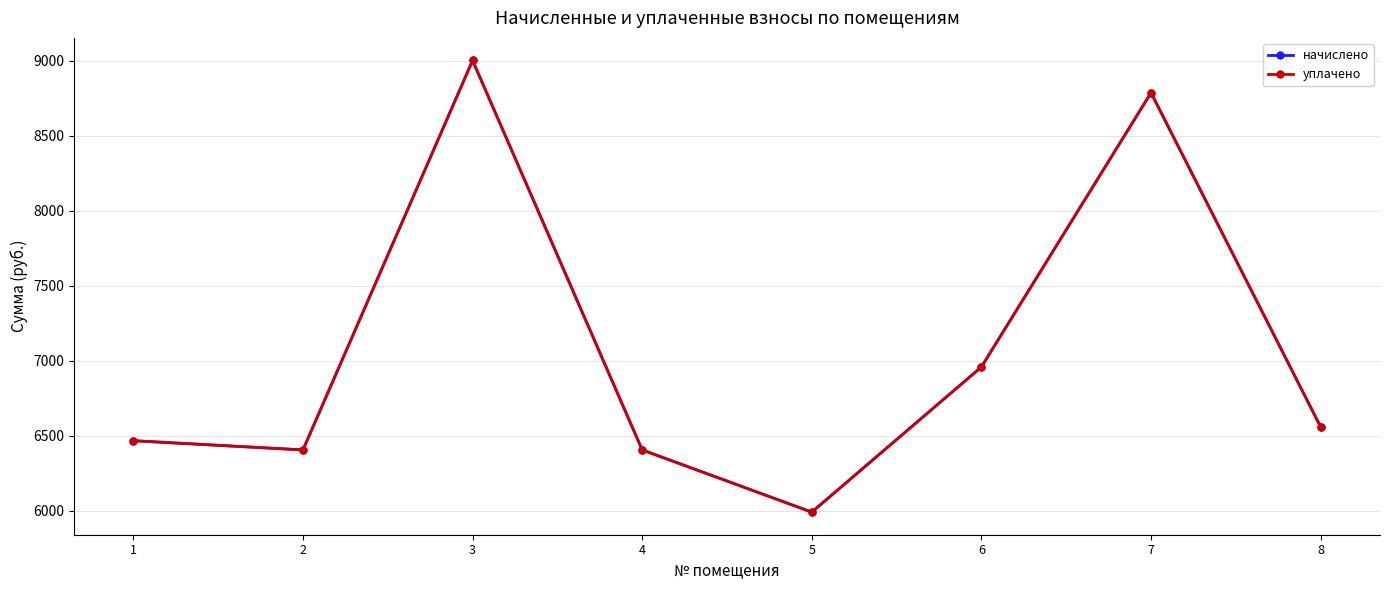

Reading left to right, extract all data points from this chart.

начислено: 1=6466.6	2=6405.1	3=9001.1	4=6405.1	5=5990.4	6=6958.1	7=8785.9	8=6558.7
уплачено: 1=6466.6	2=6405.1	3=9001.1	4=6405.1	5=5990.4	6=6958.1	7=8785.9	8=6558.7